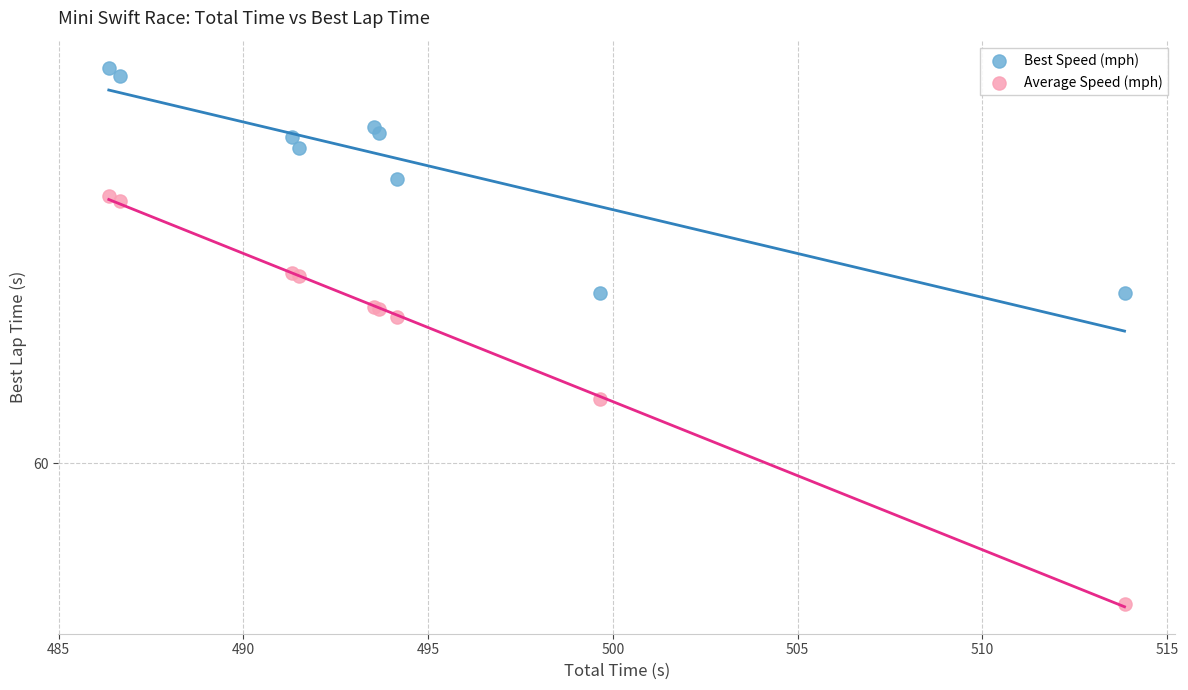

Which series contains the lowest Y value?

Average Speed (mph)